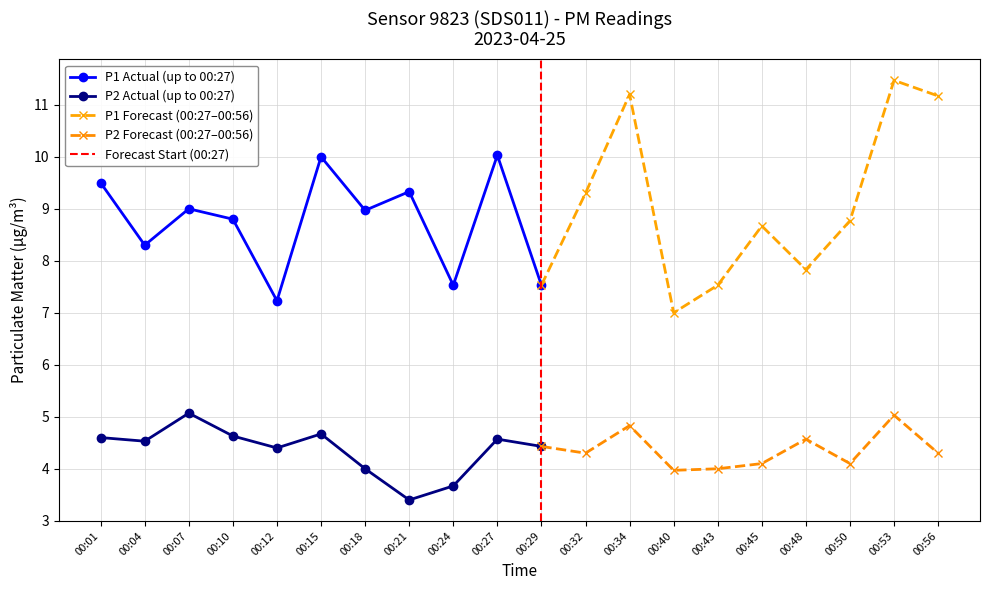

What is the minimum value shown in the chart?

3.4